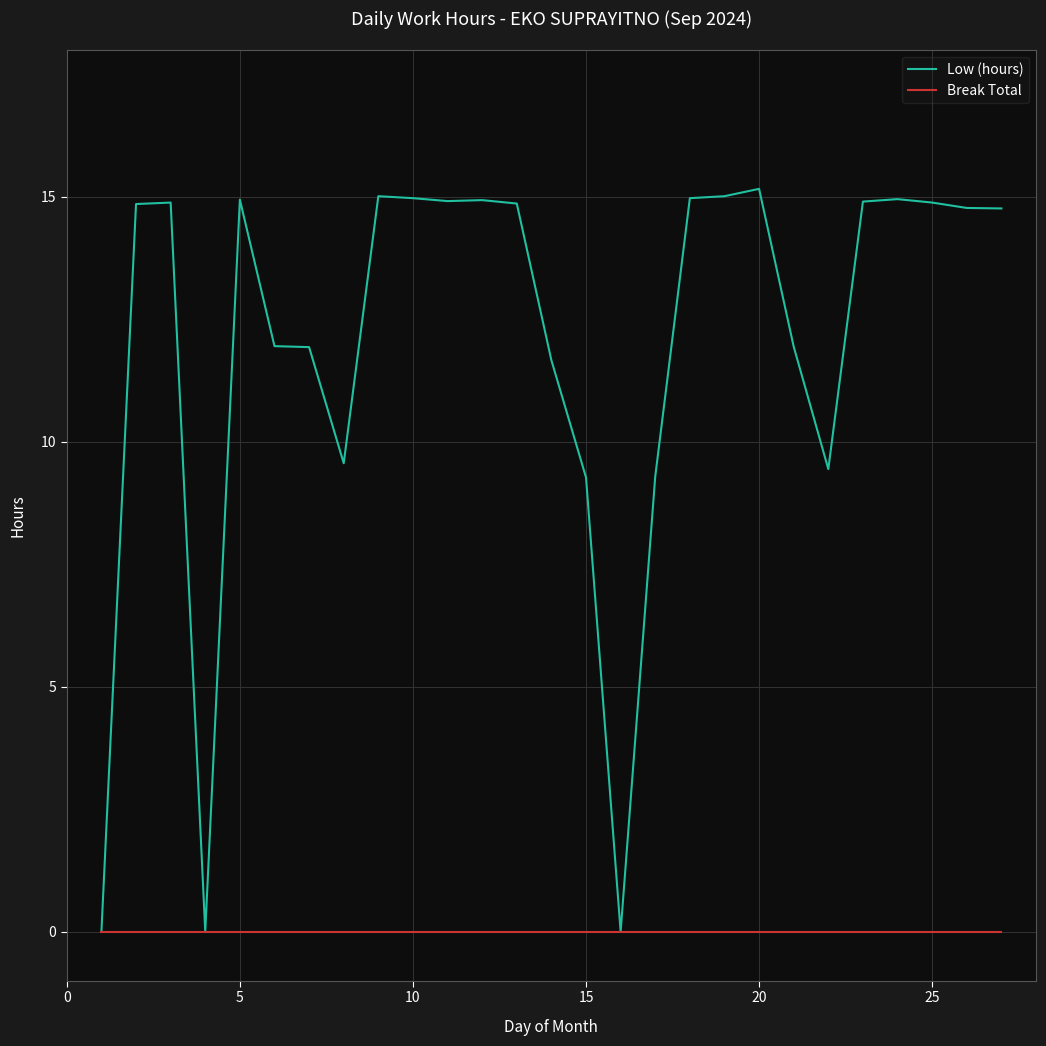

Which series has the largest total across all categories?

Low (hours)